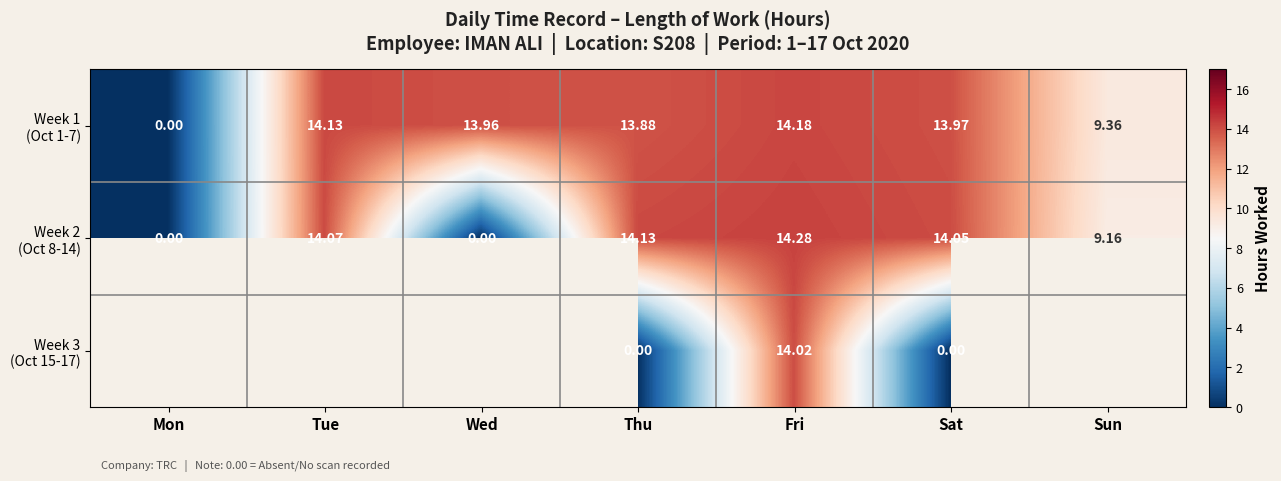

What is the average value of the Week 1 (Oct 1-7) series?

11.4